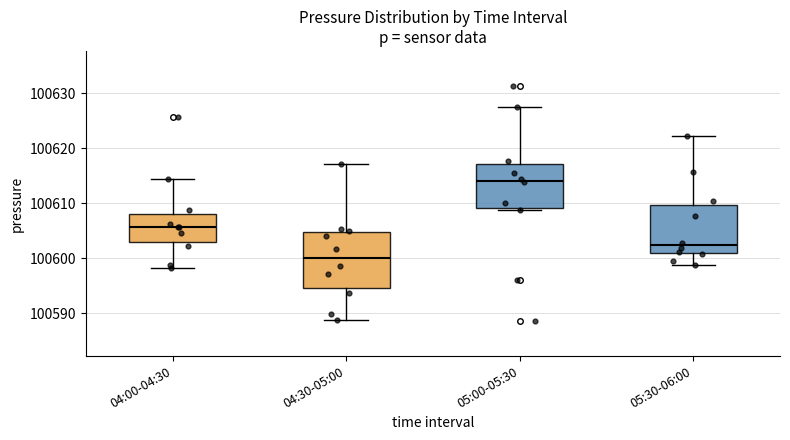

Which box is the tallest, from its lower edge to its upper edge?

04:30-05:00